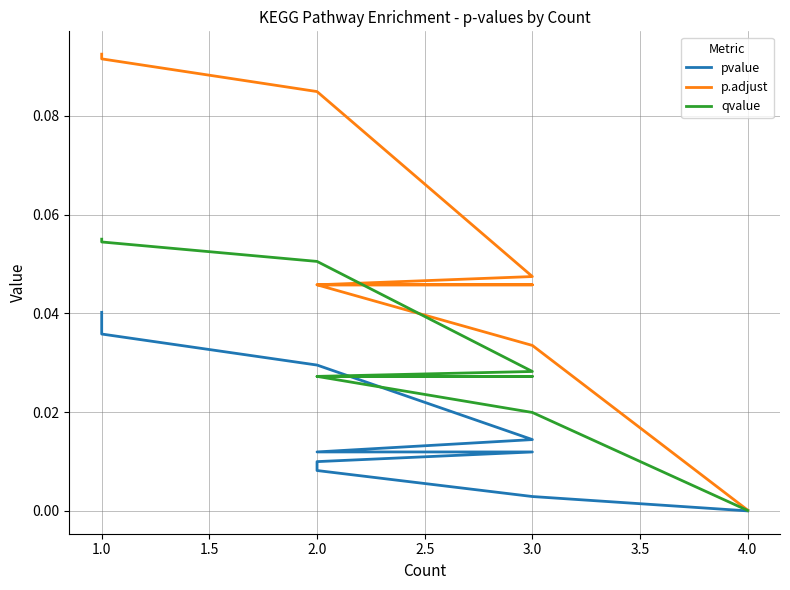

True or false: p.adjust and qvalue intersect in this chart.

False